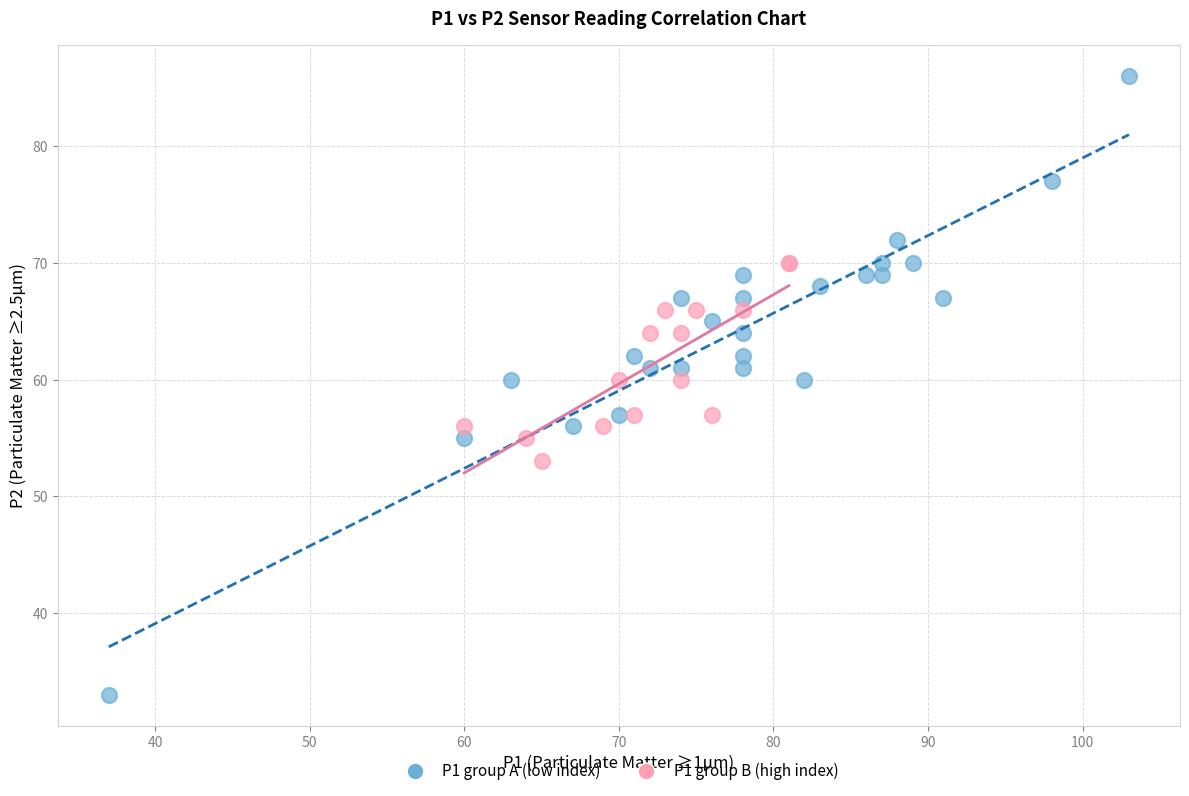

Which series has the widest spread of Y values?

P1 group A (low index)